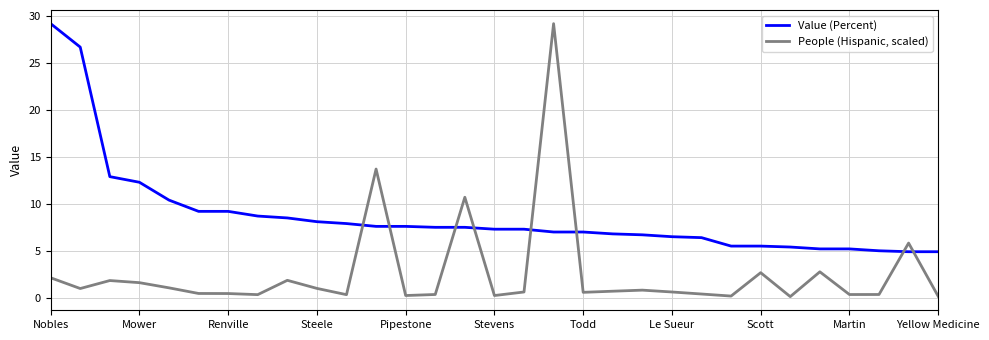

True or false: People (Hispanic, scaled) and Value (Percent) cross at least once.

True